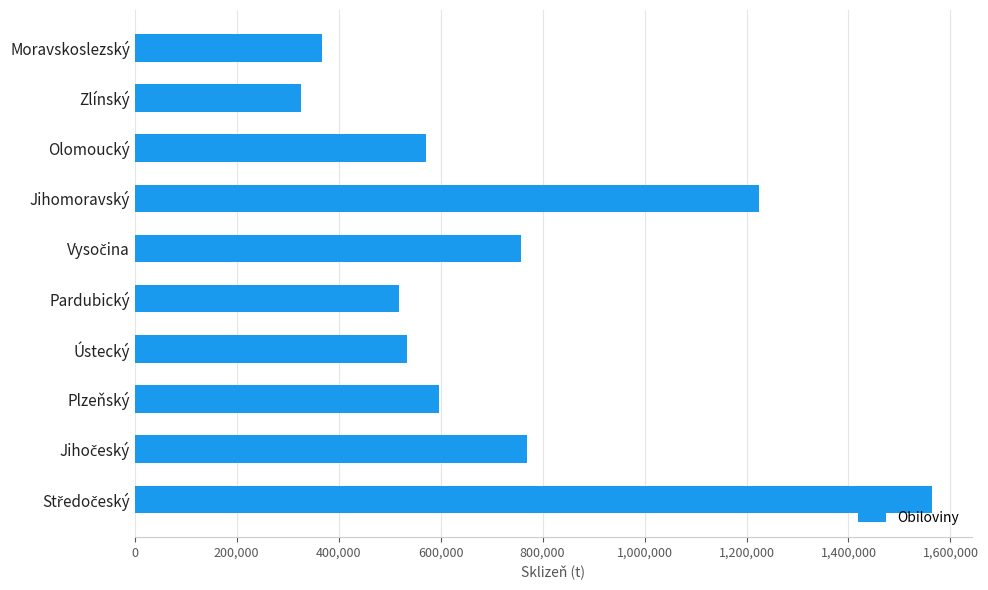

Reading bottom to top, list all the values displayed in this chart.

1563195.0	769961.4	597522.6	534814.7	518144.7	758442.6	1224340.2	571249.9	325647.0	367775.5